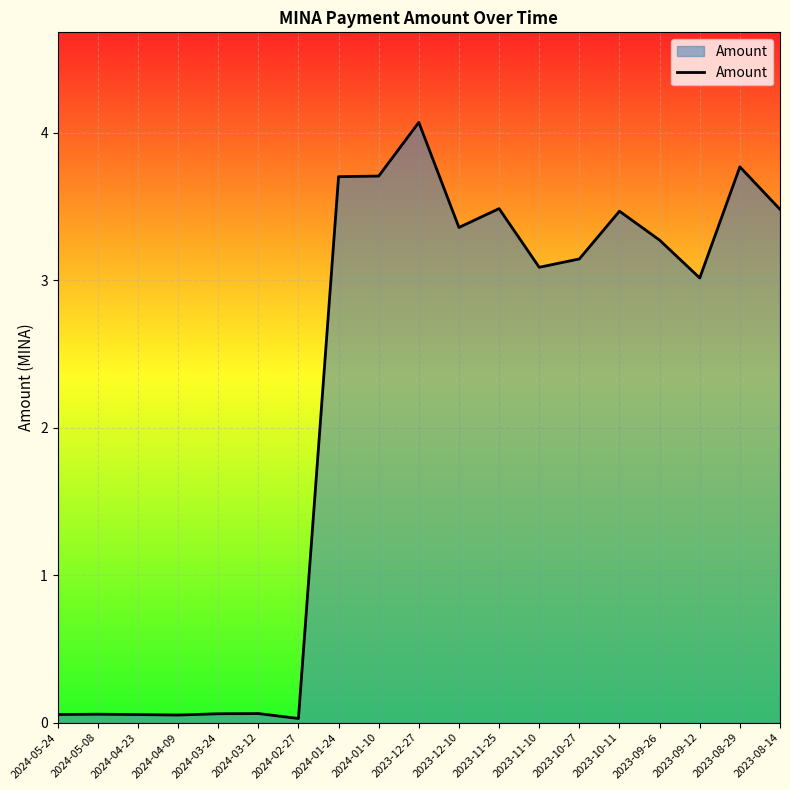

What is the greatest value displayed?

4.1